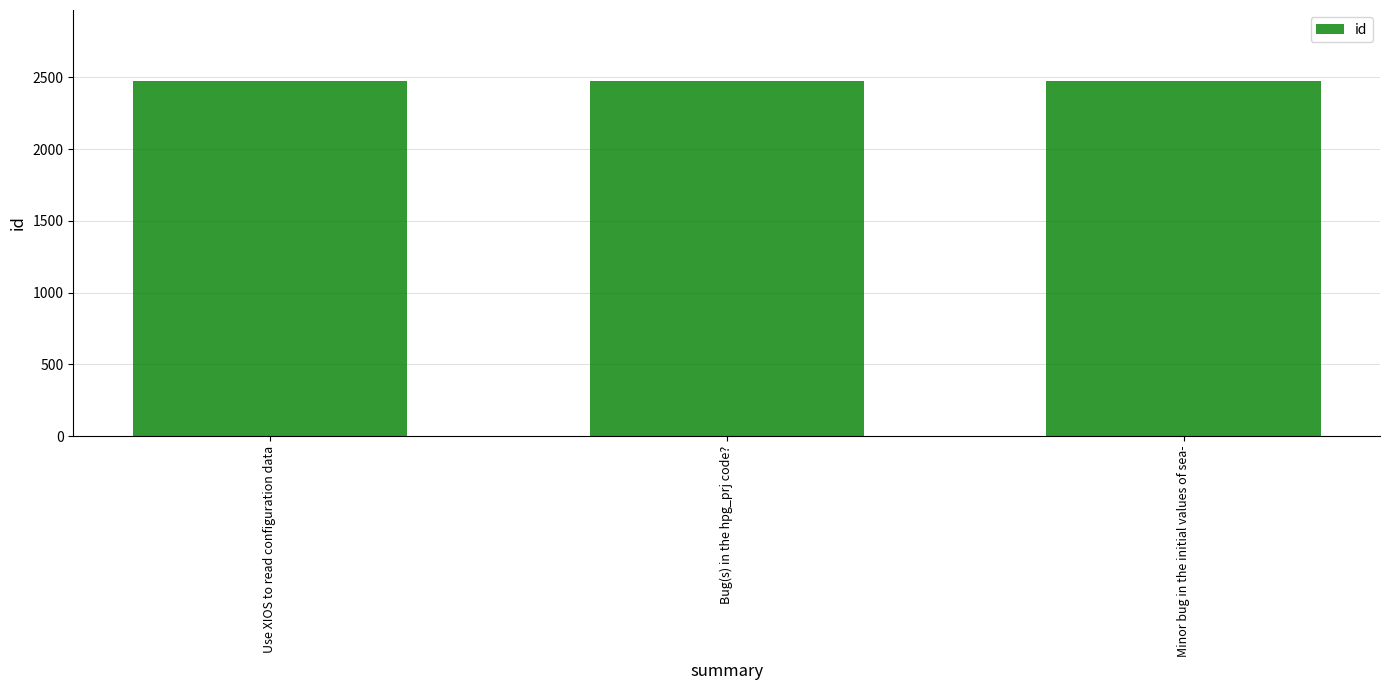

What is the value of the 1st bar from the left?

2475